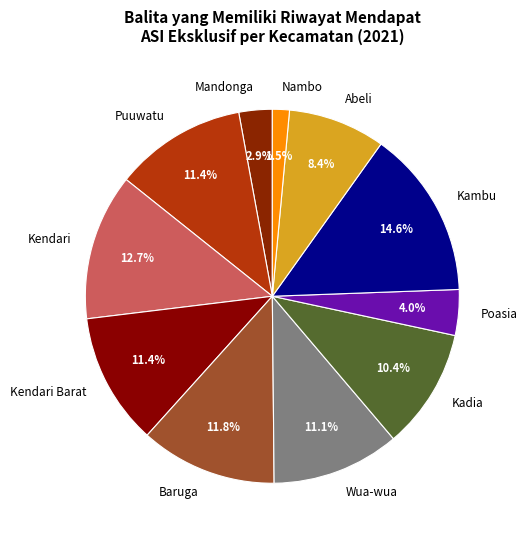

Which slice is the smallest?

Nambo